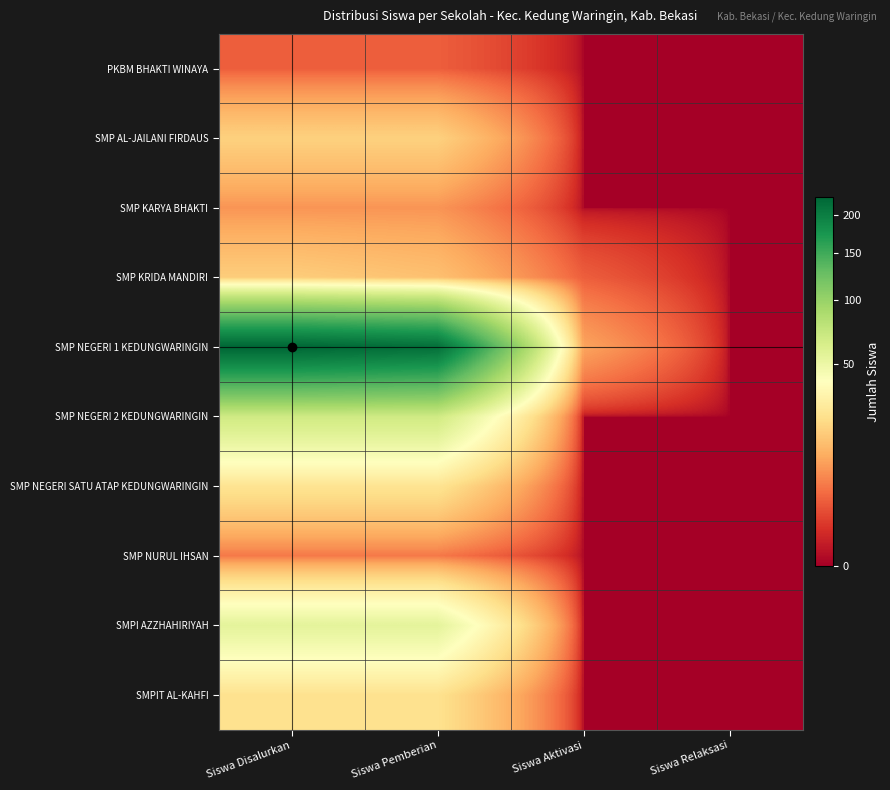

Count the number of categories in the chart.

4